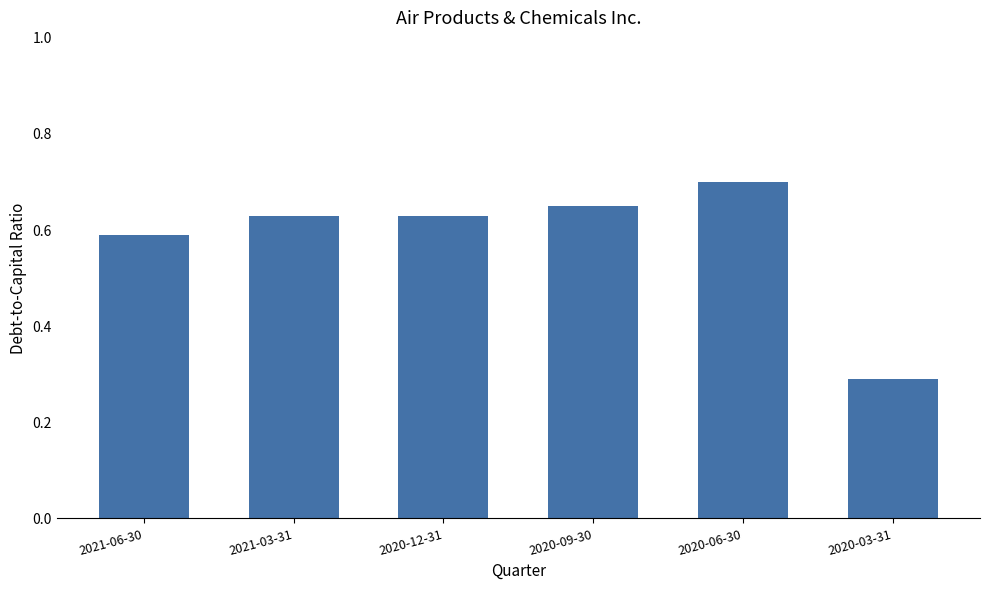

Which has a higher value, 2020-09-30 or 2020-03-31?

2020-09-30